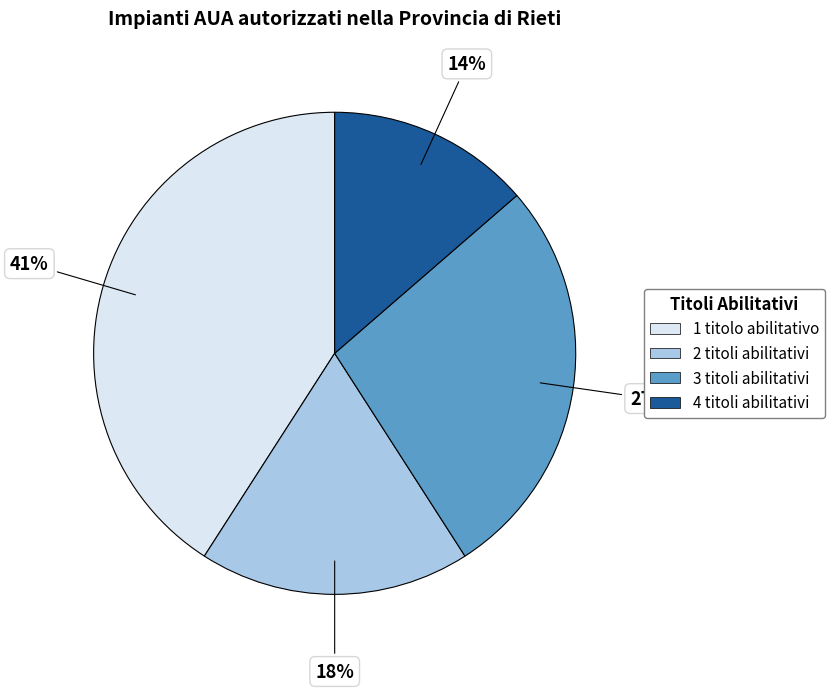

Which category has the biggest portion of the pie?

1 titolo abilitativo